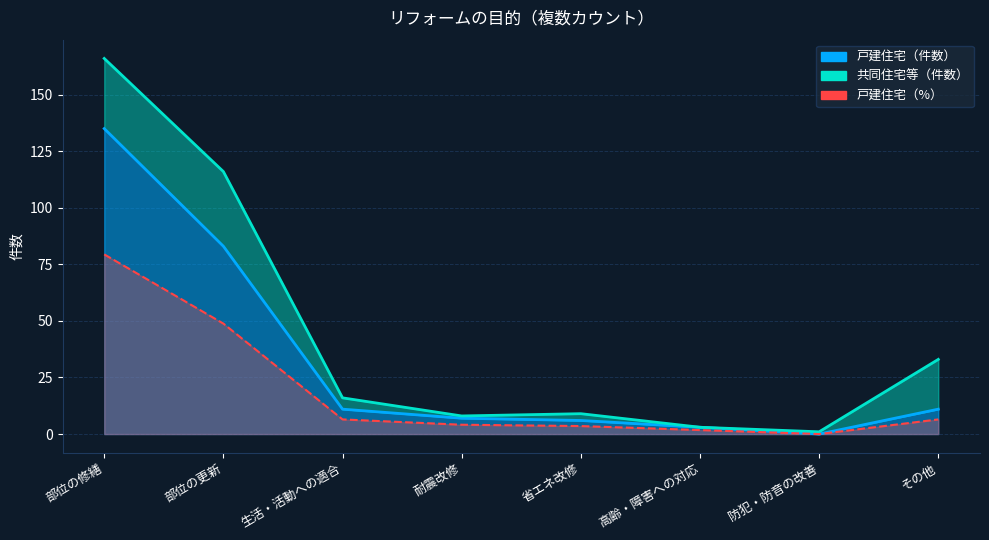

Rank the categories by 戸建住宅（件数） value from highest to lowest.

部位の修繕, 部位の更新, 生活・活動への適合, その他, 耐震改修, 省エネ改修, 高齢・障害への対応, 防犯・防音の改善